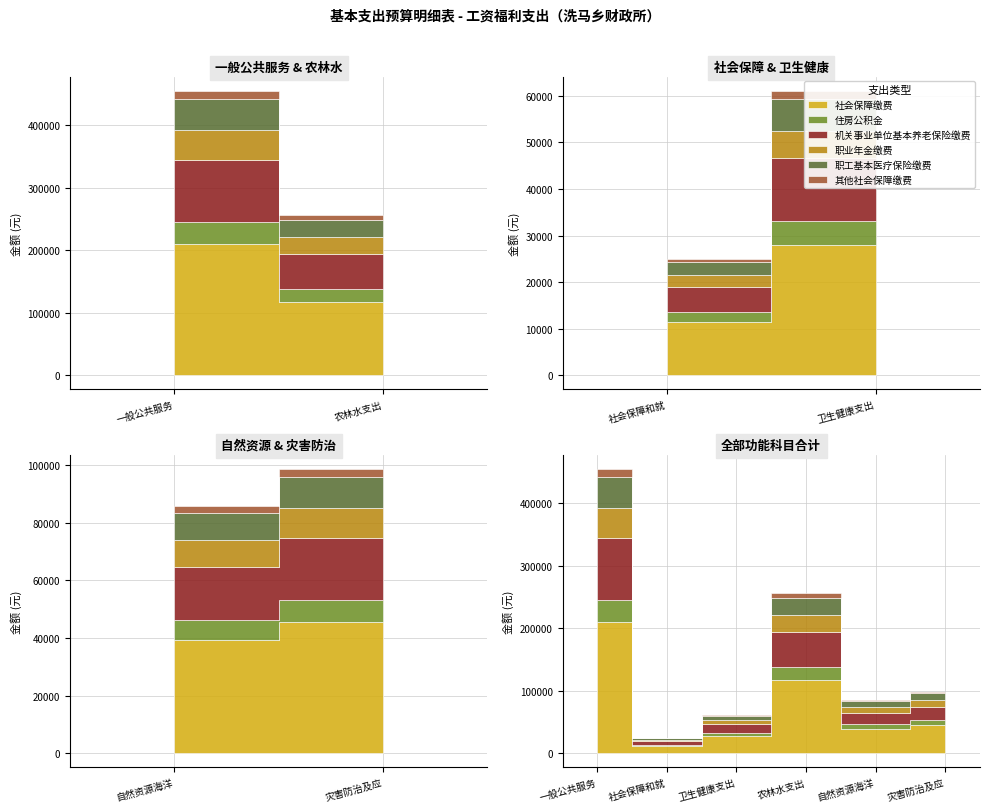

True or false: 职工基本医疗保险缴费 has more than 0 interior local peaks.

True